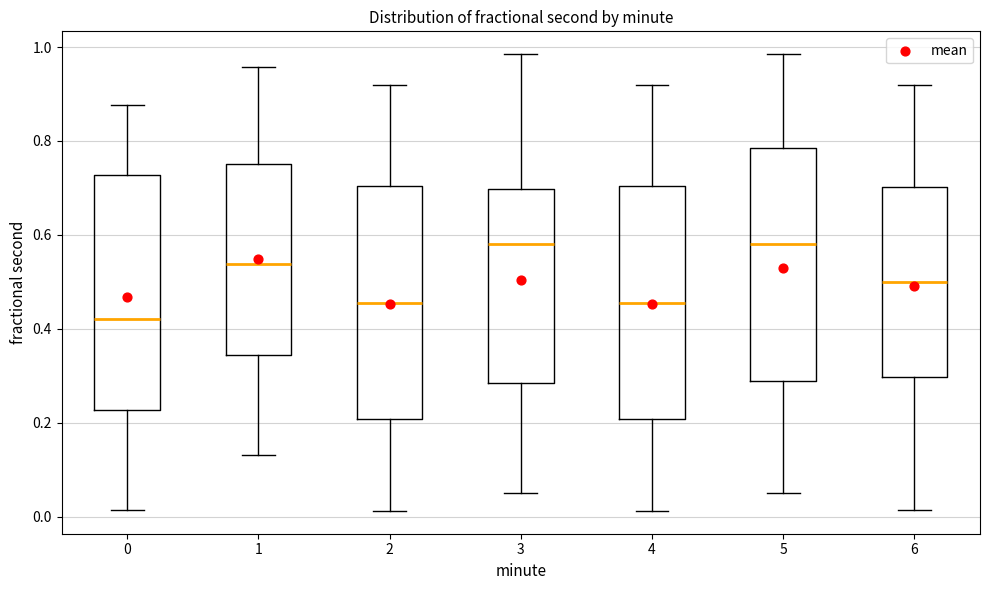

Reading left to right, transcribe this box plot: for each box, give where its median line is, the range the box spans, and where its two whiskers end, as read against the y-axis. The values are not printed on the chart, so give them approximately, as read against the axis.

0: median 0.42, box 0.22 to 0.72, whiskers 0.02 to 0.88
1: median 0.54, box 0.34 to 0.76, whiskers 0.14 to 0.96
2: median 0.46, box 0.20 to 0.70, whiskers 0.02 to 0.92
3: median 0.58, box 0.28 to 0.70, whiskers 0.06 to 0.98
4: median 0.46, box 0.20 to 0.70, whiskers 0.02 to 0.92
5: median 0.58, box 0.28 to 0.78, whiskers 0.06 to 0.98
6: median 0.50, box 0.30 to 0.70, whiskers 0.02 to 0.92